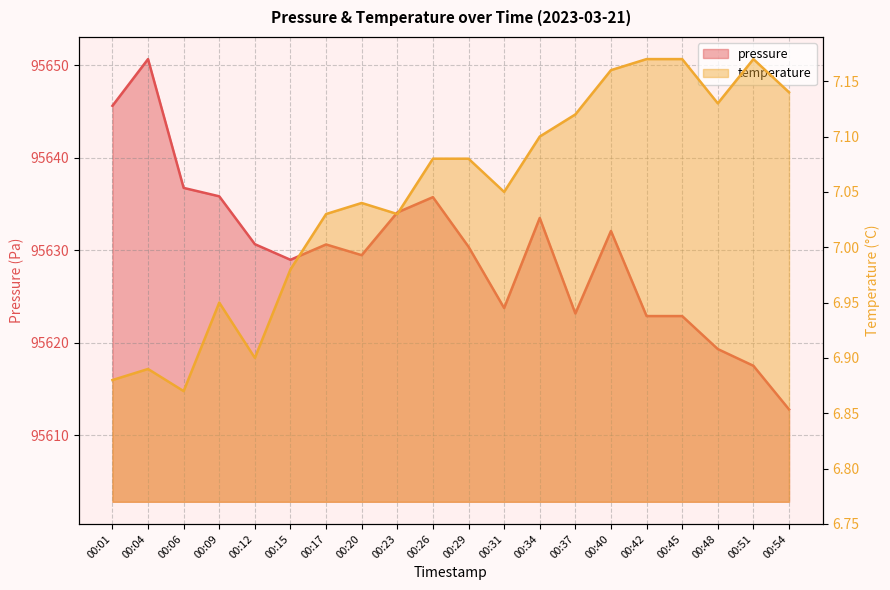

The pressure series shows 37704.2 at 00:54. True or false?

False